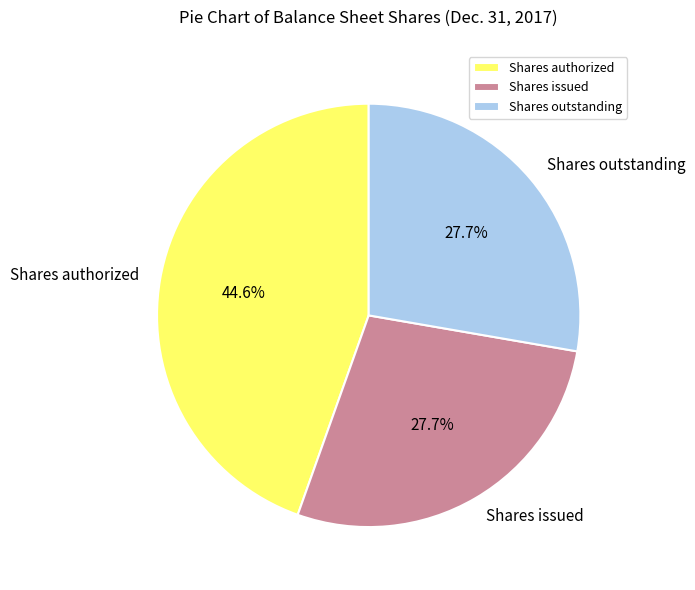

To the nearest percent, what is the combined percentage of Shares authorized and Shares issued?

72%